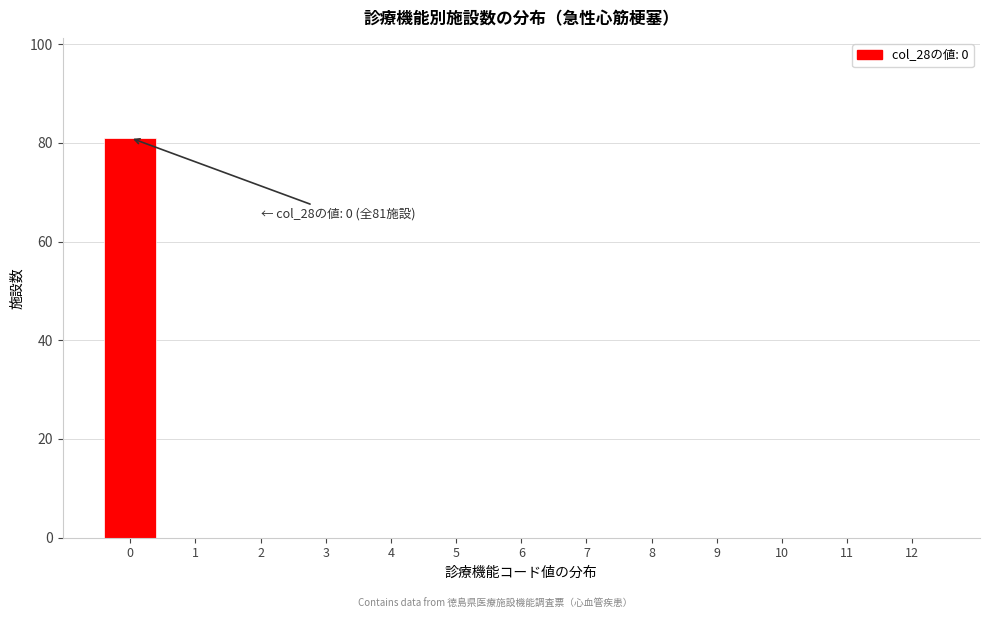

Reading right to left, list all the values displayed in this chart.

12=0	11=0	10=0	9=0	8=0	7=0	6=0	5=0	4=0	3=0	2=0	1=0	0=81